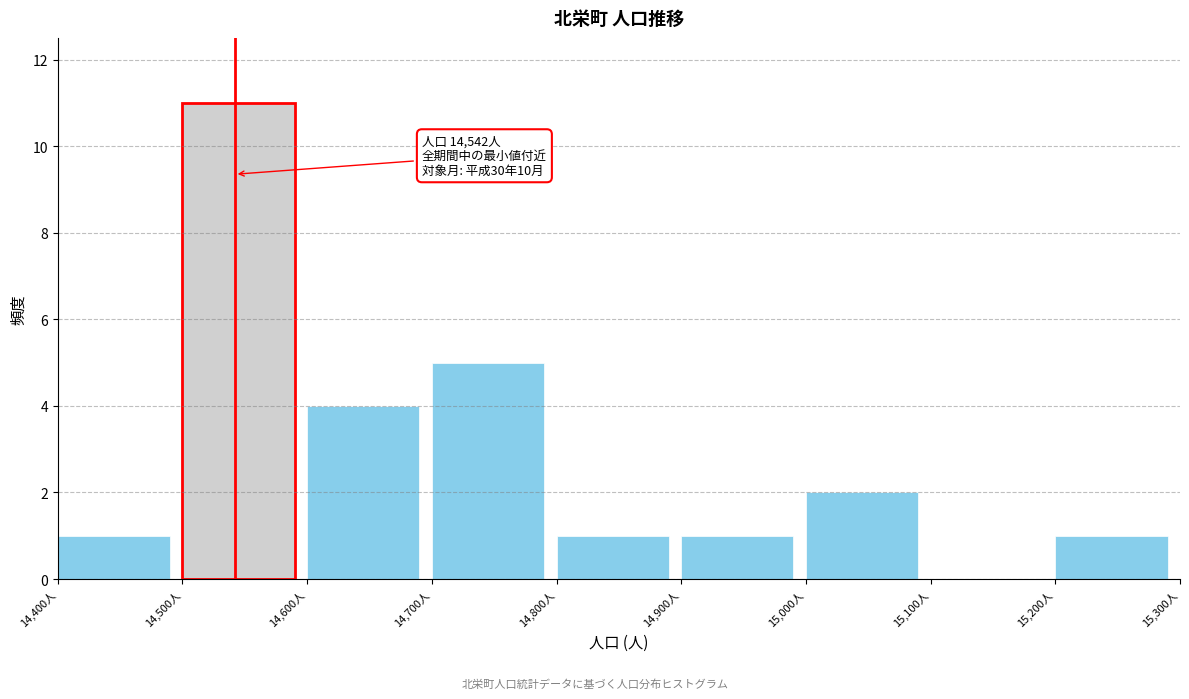

Which range on the x-axis has the tallest bar?

14500 to 14600